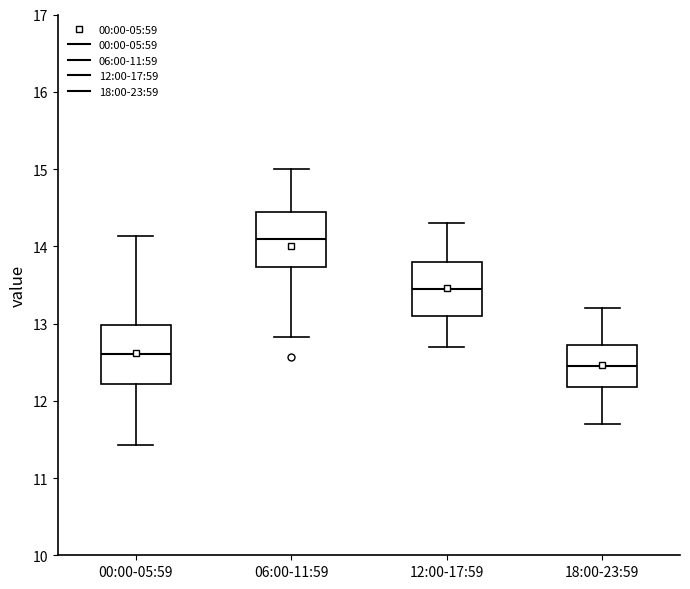

Where does the upper whisker of the box for 12:00-17:59 end on the y-axis? The values are not printed on the chart, so give them approximately, as read against the axis.

14.3